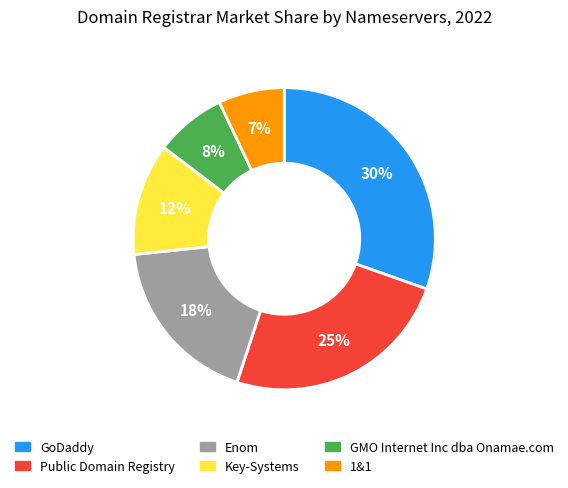

To the nearest percent, what percentage of the pie is GoDaddy?

30%